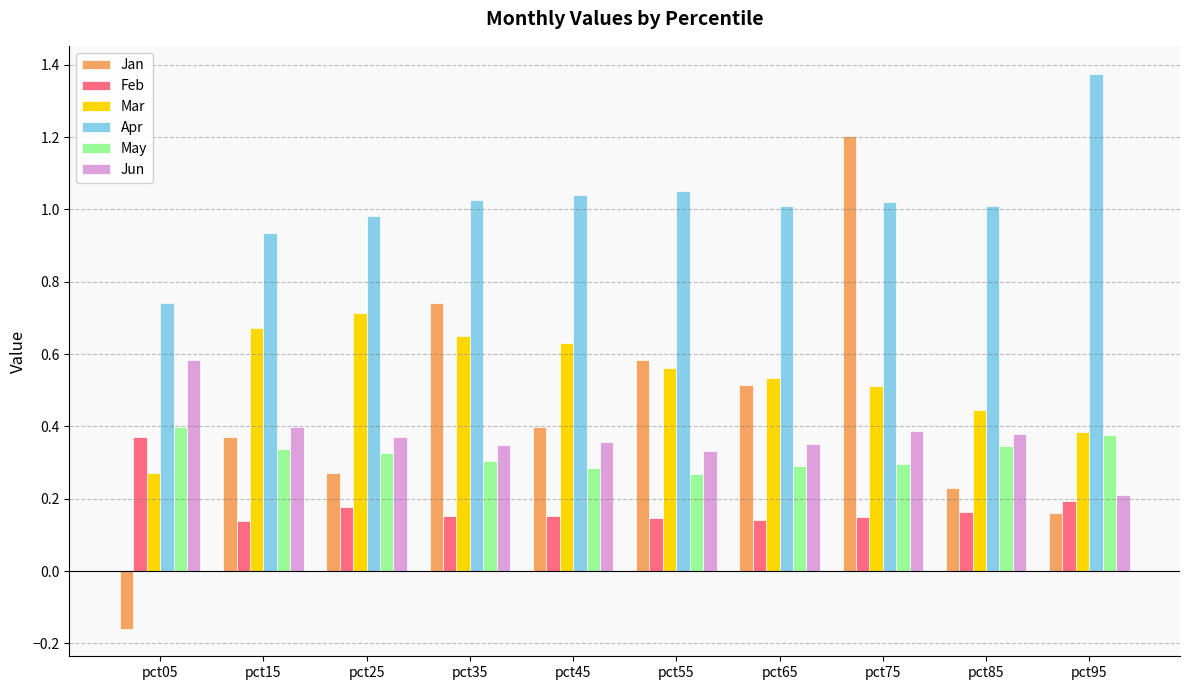

How many bars are there in total?

60